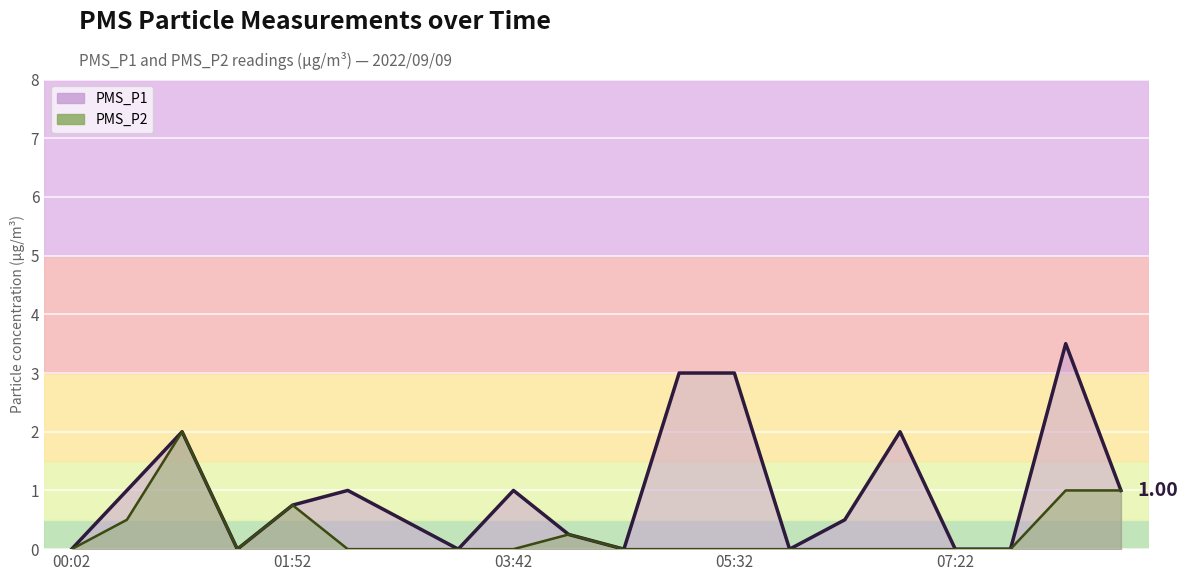

Count the number of categories in the chart.

20